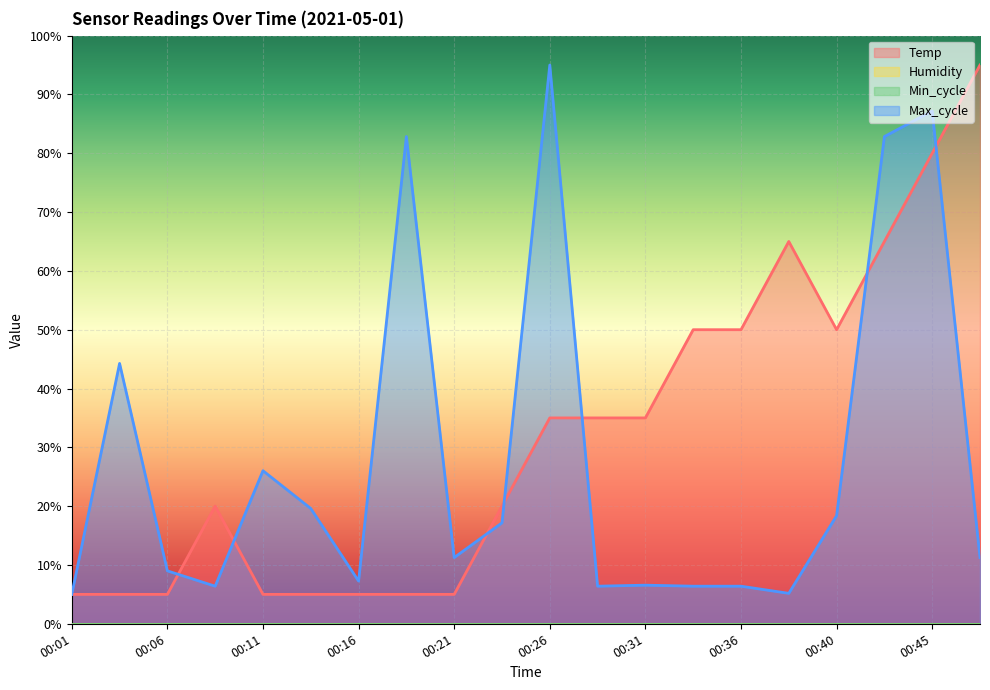

At which label does Temp reach its minimum?

00:01